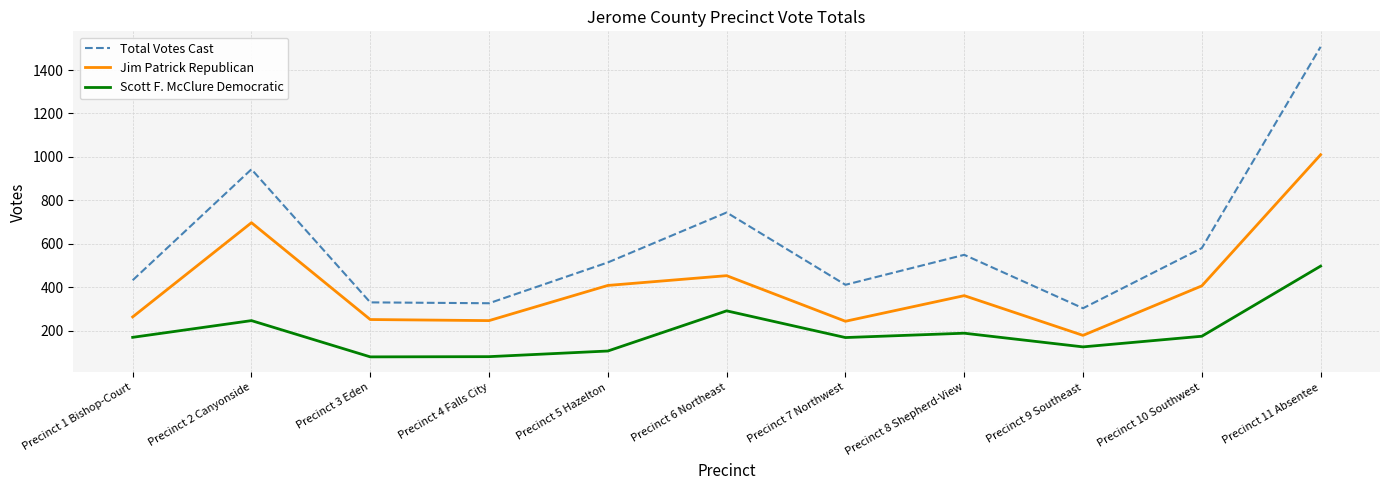

True or false: Total Votes Cast has a value of 288 at Precinct 7 Northwest.

False